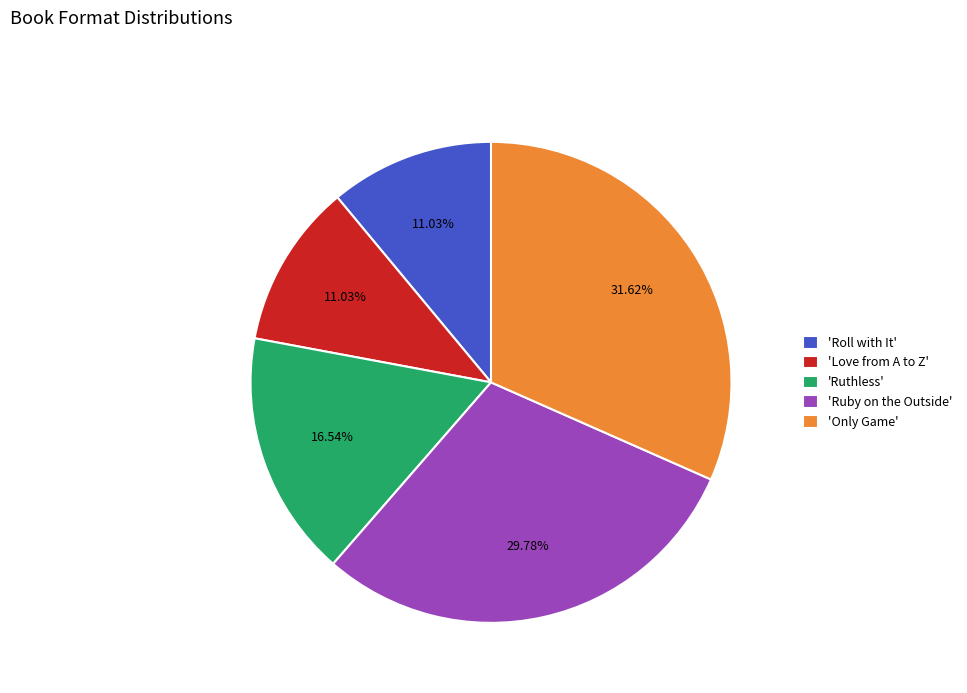

What is the ratio of the value at 'Ruby on the Outside' to the value at 'Ruthless'?

1.8